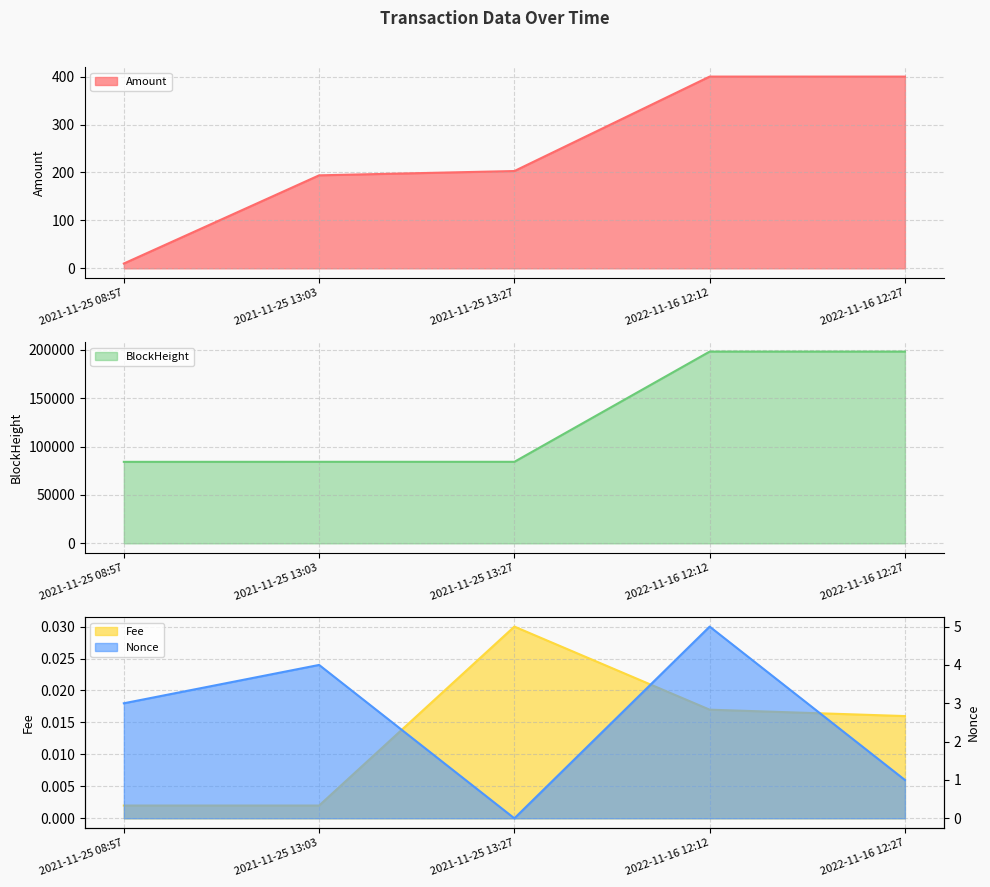

True or false: Amount has more than 2 points higher than both neighbors.

False